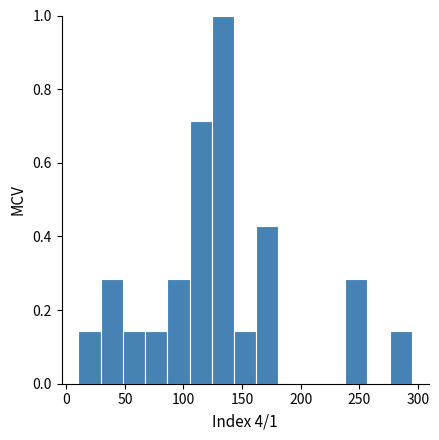

Read against the x-axis, roughly where is the centre of the tallest bar?

135